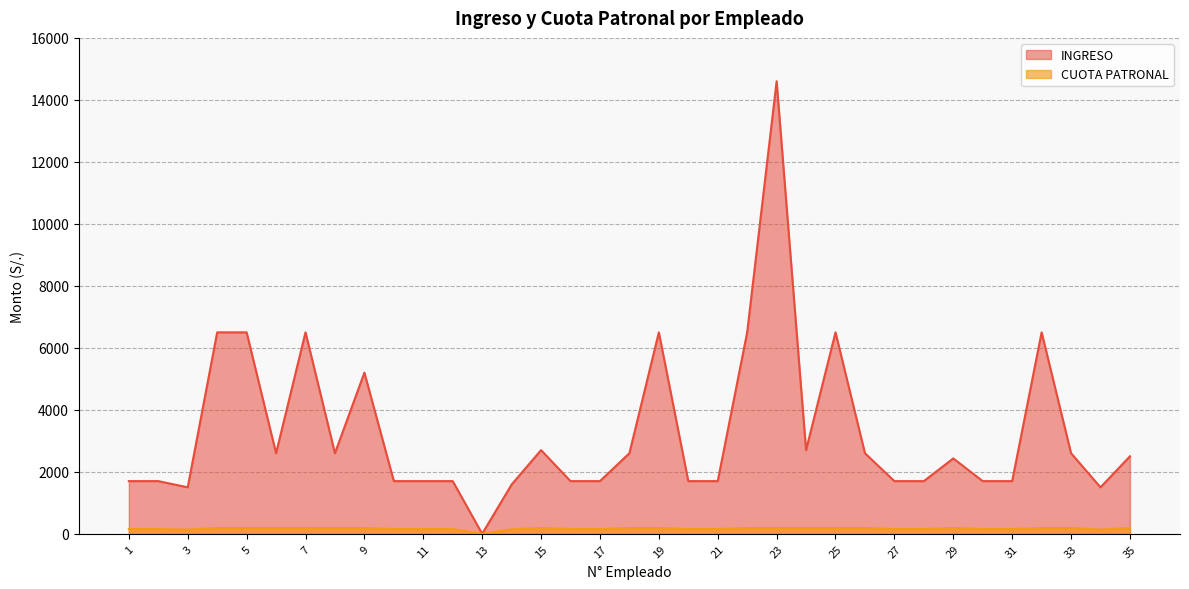

What is the spread (max minus min) of values at 26?

2413.7